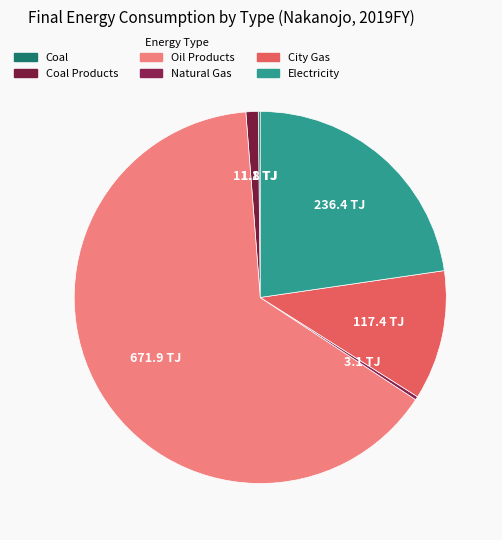

Is there a majority slice in this chart?

Yes